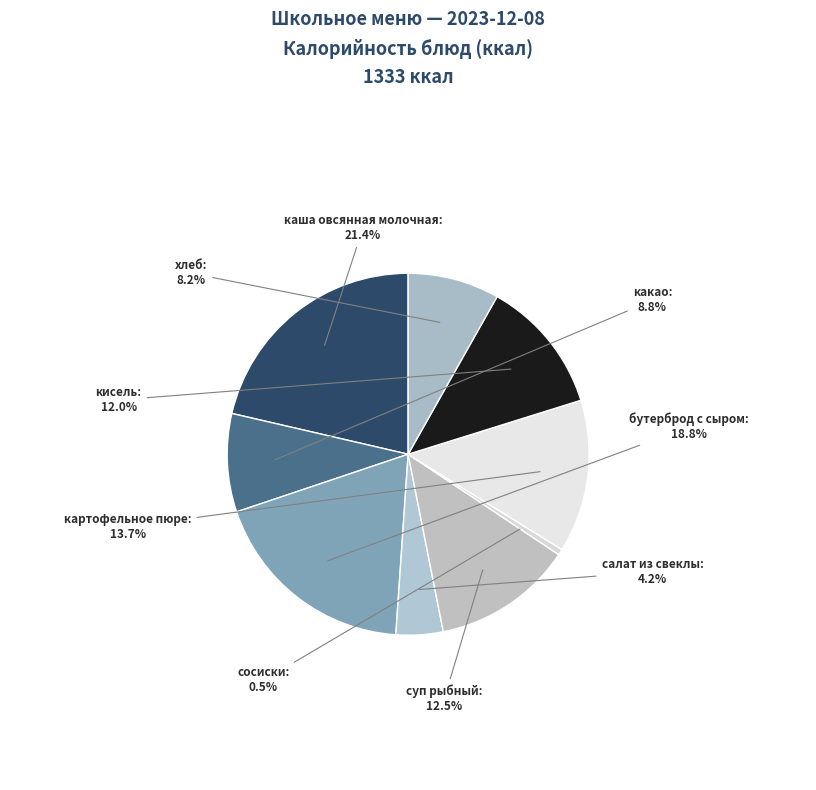

Is there any slice that represents more than half of the pie?

No